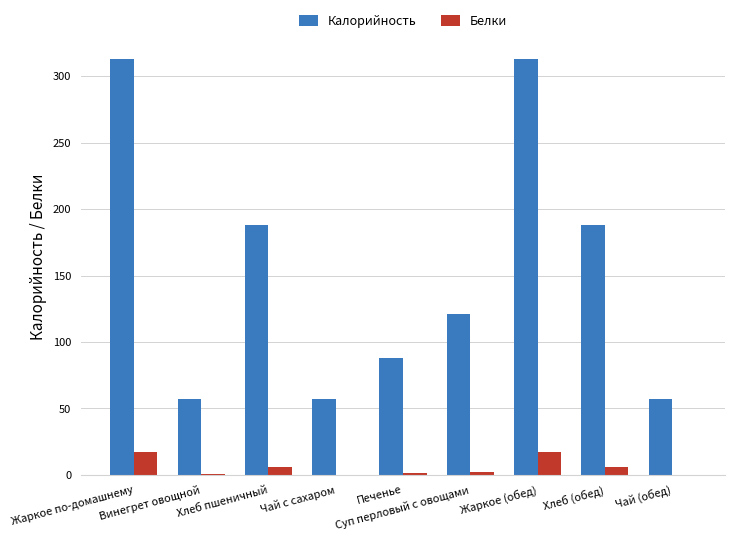

What is the highest value of the Белки series?

17.0